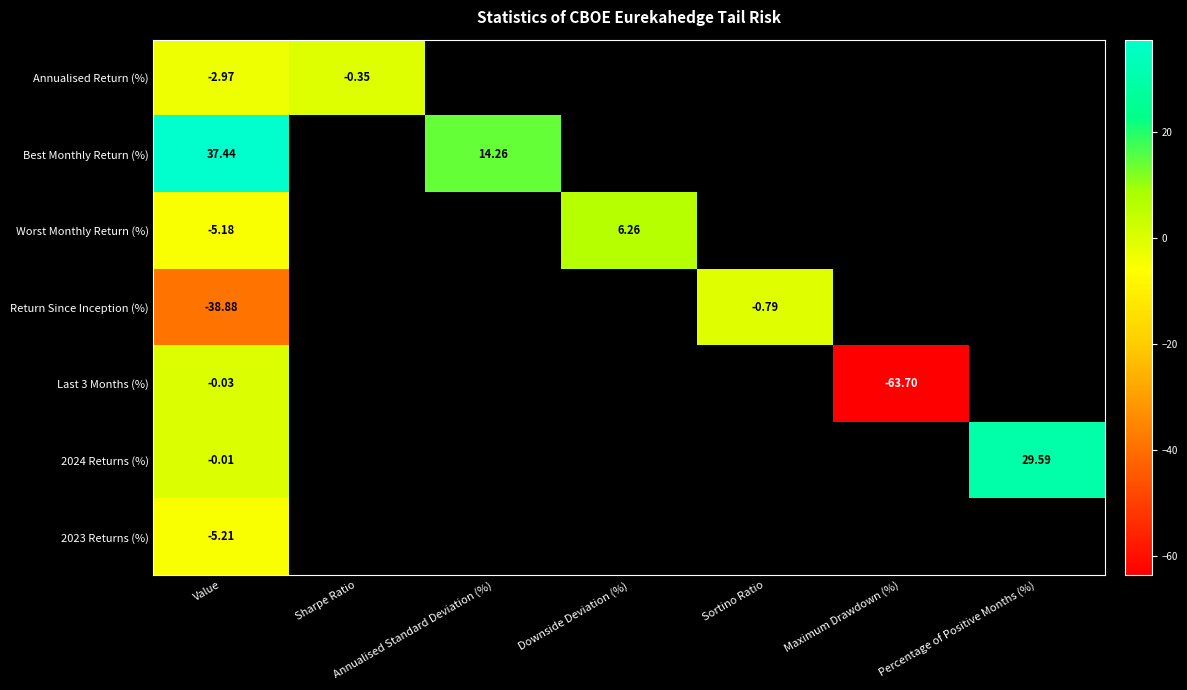

Which series has the widest spread of values?

Last 3 Months (%)